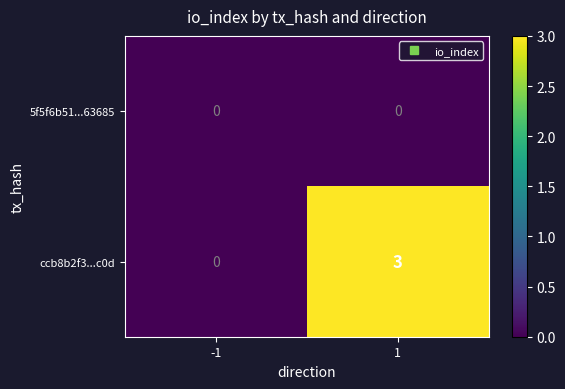

Reading left to right, what are all the values shown in this chart?

5f5f6b51...63685: 0	0
ccb8b2f3...c0d: 0	3